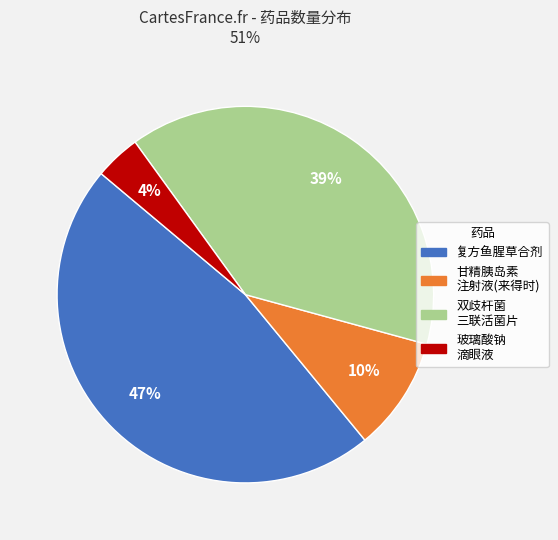

To the nearest percent, what is the average slice percentage?

25%